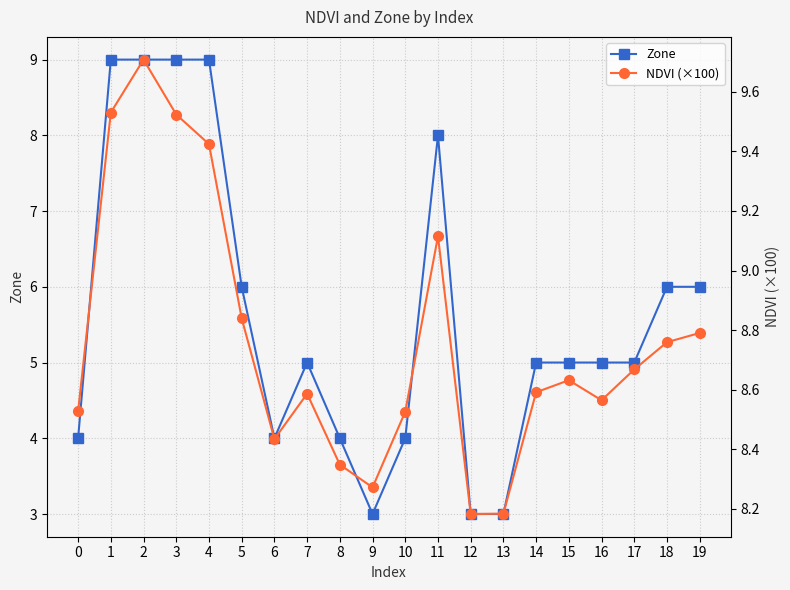

At which category does Zone reach its first local peak?

7